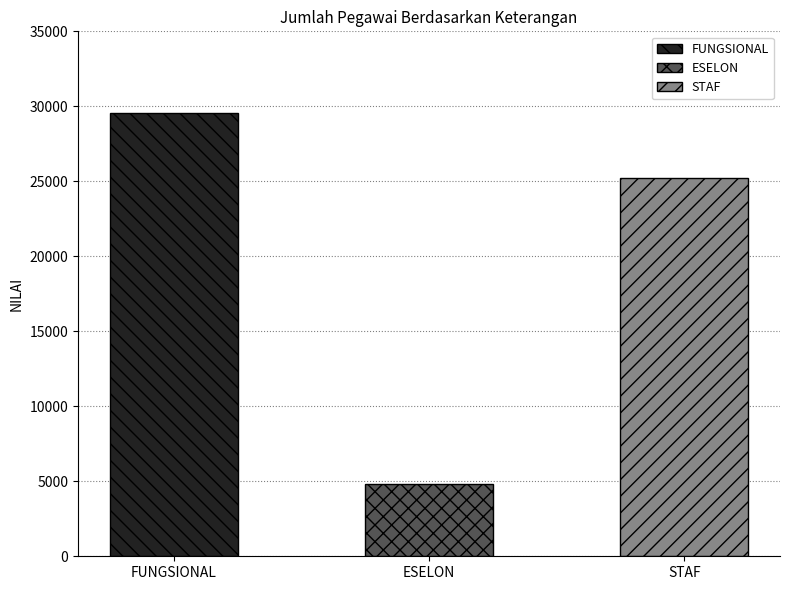

Is it true that the value at FUNGSIONAL is 29587?

True